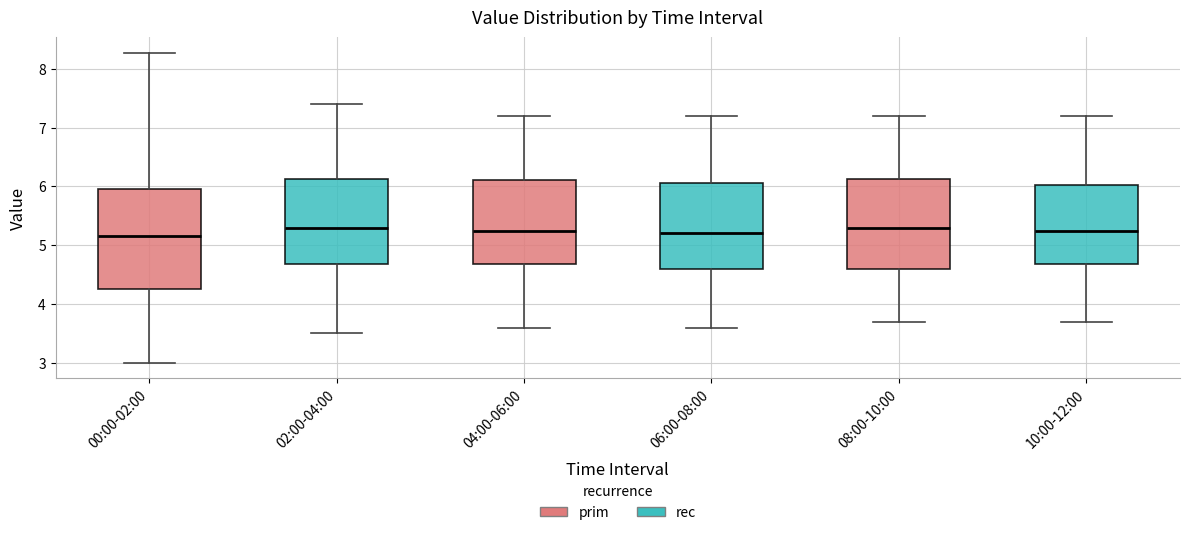

Where is the lower edge of the box for 02:00-04:00 on the y-axis? The values are not printed on the chart, so give them approximately, as read against the axis.

4.7